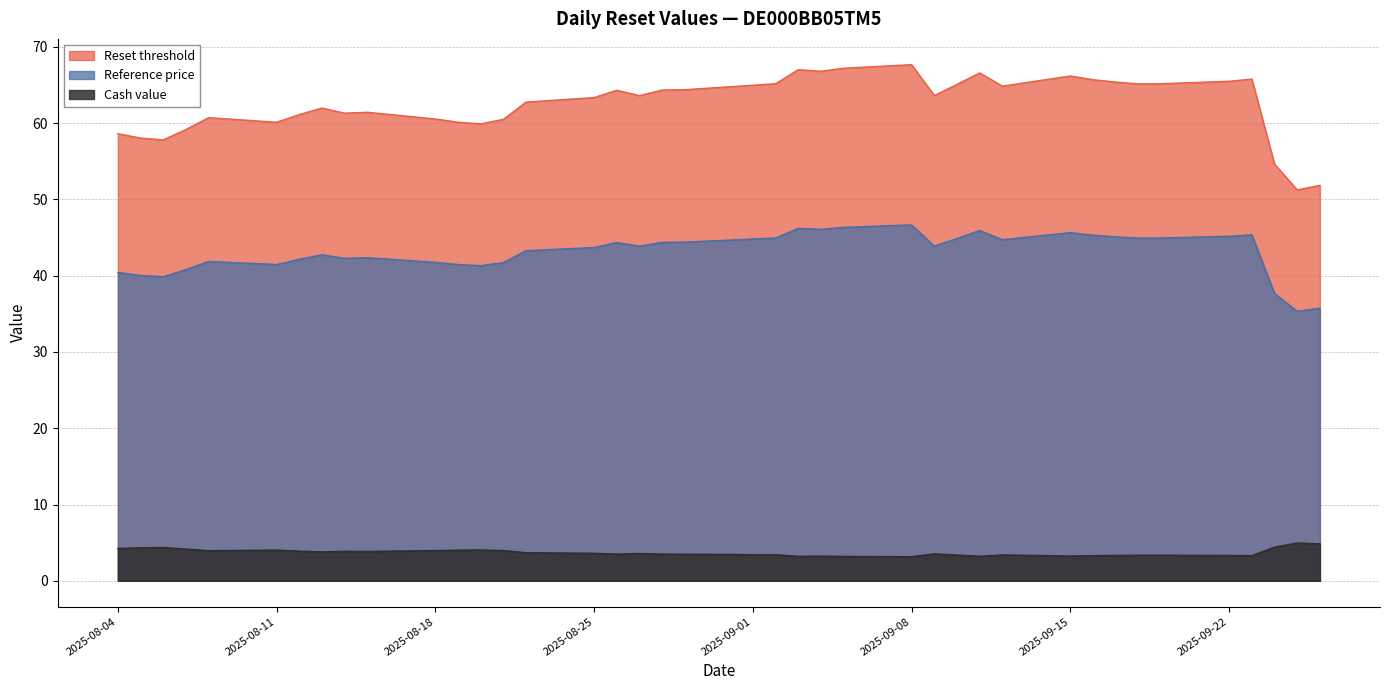

How many lines are shown in the chart?

3